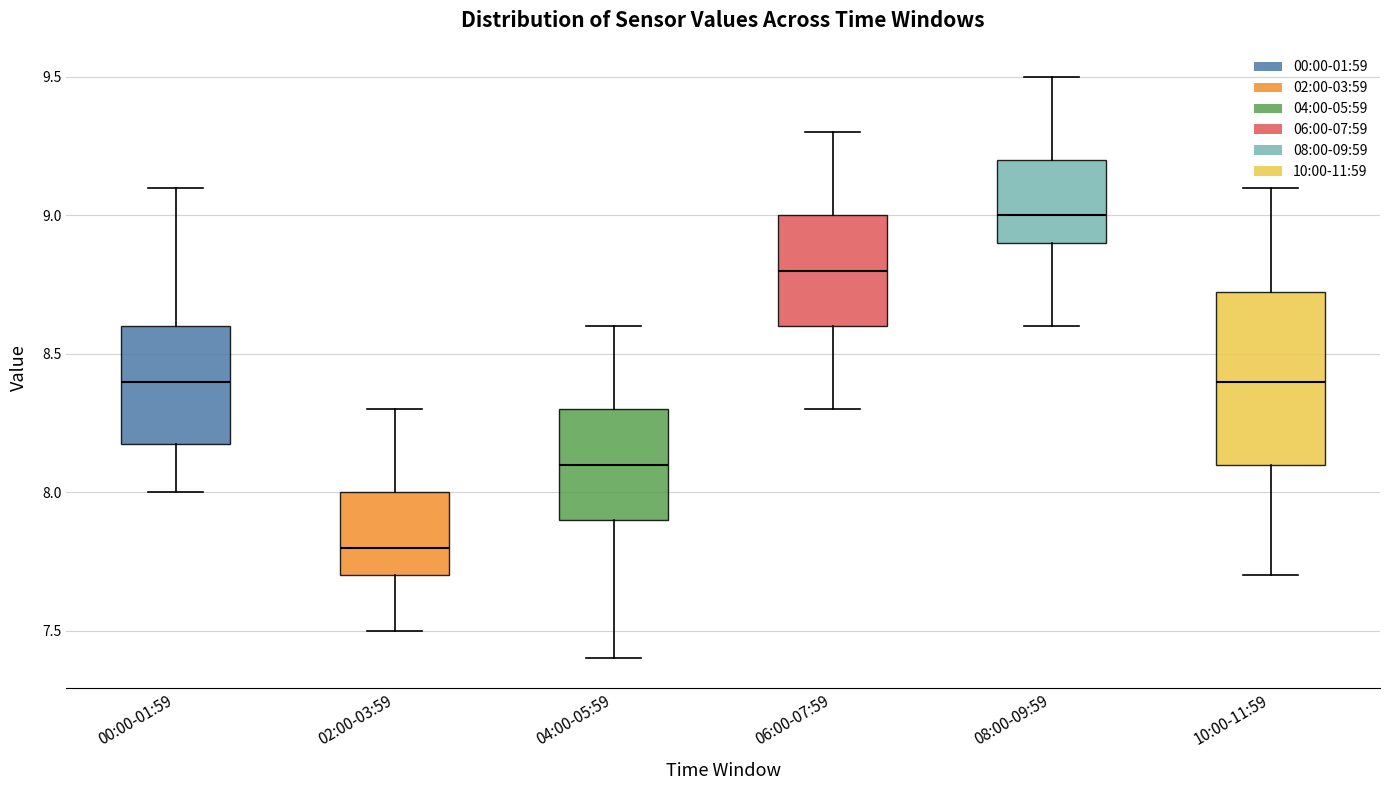

Reading left to right, read every box against the y-axis: the position of its median line, the range the box covers, and the ends of its whiskers. The values are not printed on the chart, so give them approximately, as read against the axis.

00:00-01:59: median 8.40, box 8.20 to 8.60, whiskers 8.00 to 9.10
02:00-03:59: median 7.80, box 7.70 to 8.00, whiskers 7.50 to 8.30
04:00-05:59: median 8.10, box 7.90 to 8.30, whiskers 7.40 to 8.60
06:00-07:59: median 8.80, box 8.60 to 9.00, whiskers 8.30 to 9.30
08:00-09:59: median 9.00, box 8.90 to 9.20, whiskers 8.60 to 9.50
10:00-11:59: median 8.40, box 8.10 to 8.75, whiskers 7.70 to 9.10